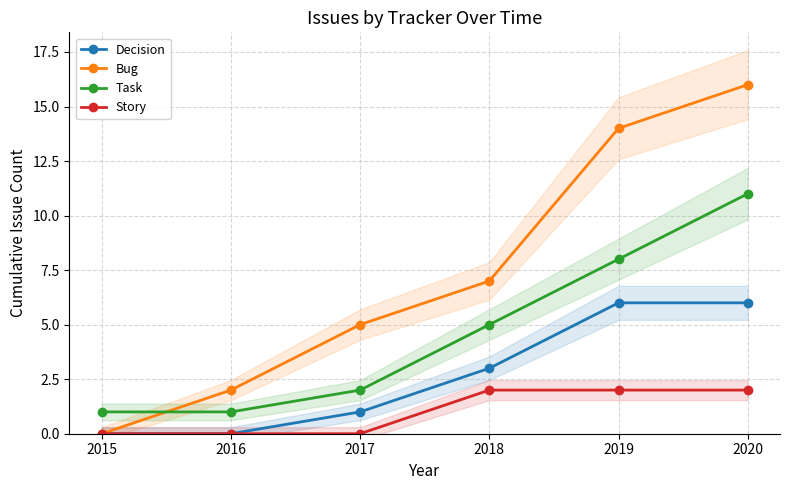

What is the value of the Task point at the 5th from the left?

8